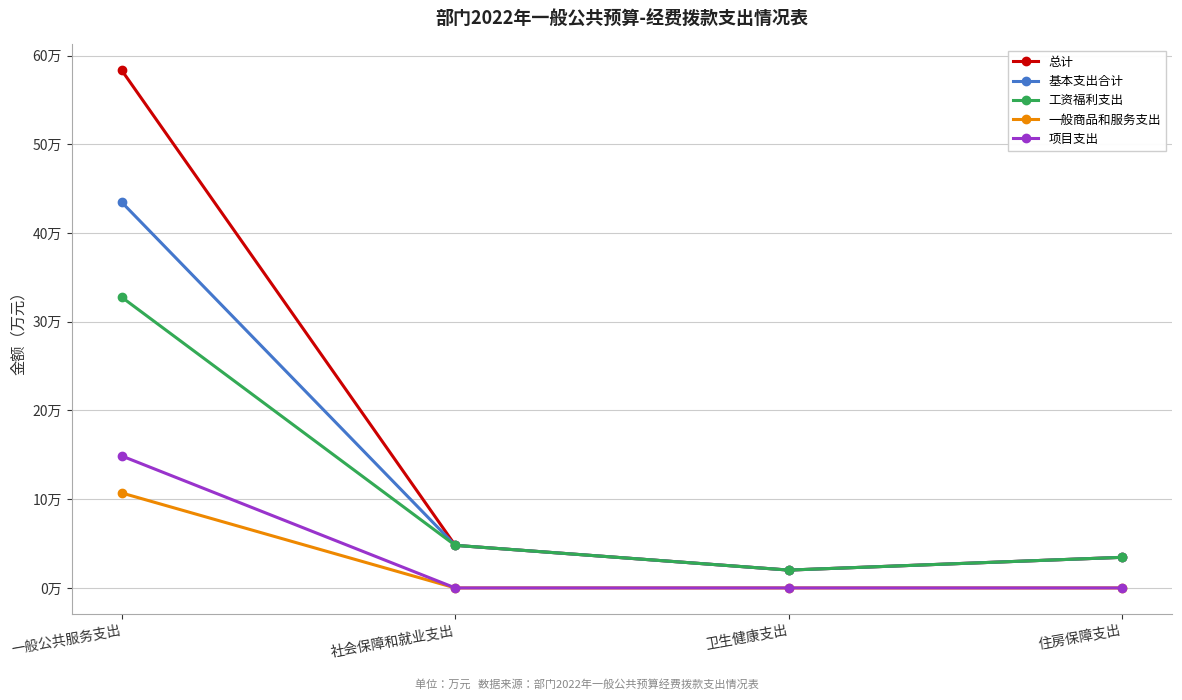

What are all the series names shown in the legend?

总计, 基本支出合计, 工资福利支出, 一般商品和服务支出, 项目支出